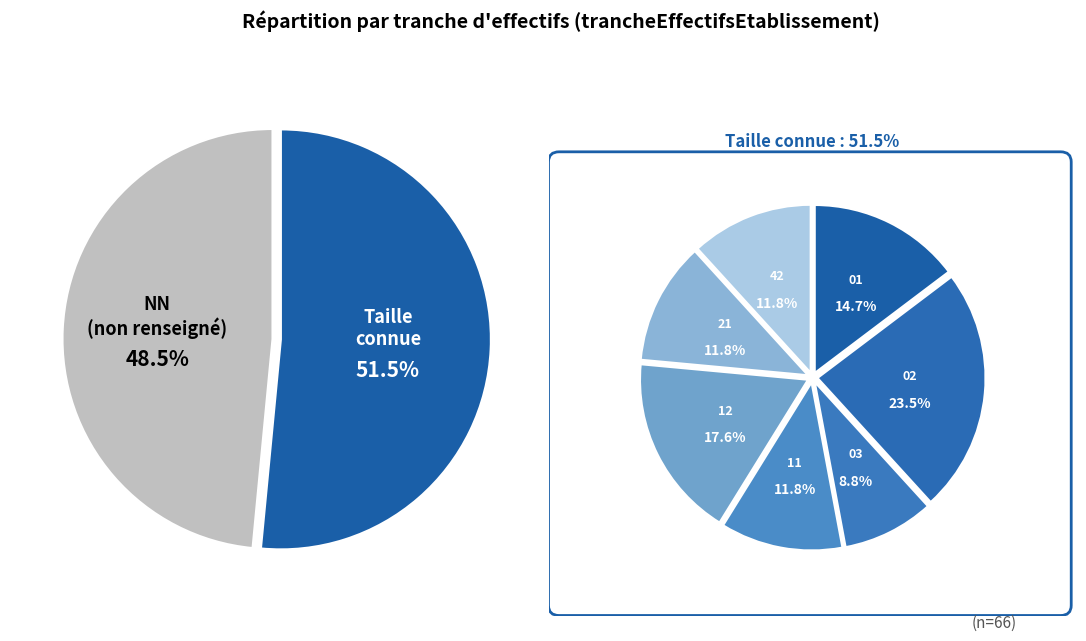

What percentage is the 12 slice, to the nearest percent?

9%